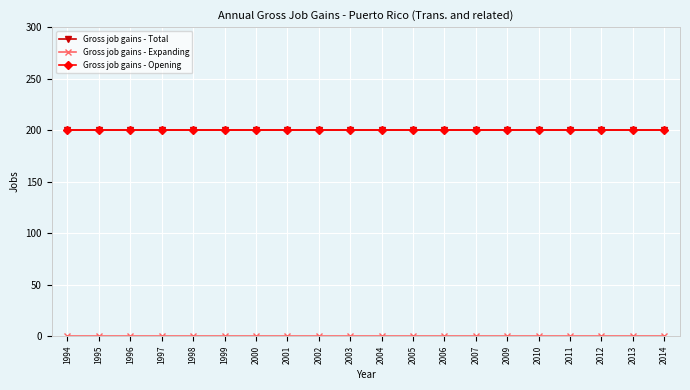

Reading right to left, list all the values displayed in this chart.

Gross job gains - Total: 2014=200	2013=200	2012=200	2011=200	2010=200	2009=200	2007=200	2006=200	2005=200	2004=200	2003=200	2002=200	2001=200	2000=200	1999=200	1998=200	1997=200	1996=200	1995=200	1994=200
Gross job gains - Expanding: 2014=0	2013=0	2012=0	2011=0	2010=0	2009=0	2007=0	2006=0	2005=0	2004=0	2003=0	2002=0	2001=0	2000=0	1999=0	1998=0	1997=0	1996=0	1995=0	1994=0
Gross job gains - Opening: 2014=200	2013=200	2012=200	2011=200	2010=200	2009=200	2007=200	2006=200	2005=200	2004=200	2003=200	2002=200	2001=200	2000=200	1999=200	1998=200	1997=200	1996=200	1995=200	1994=200